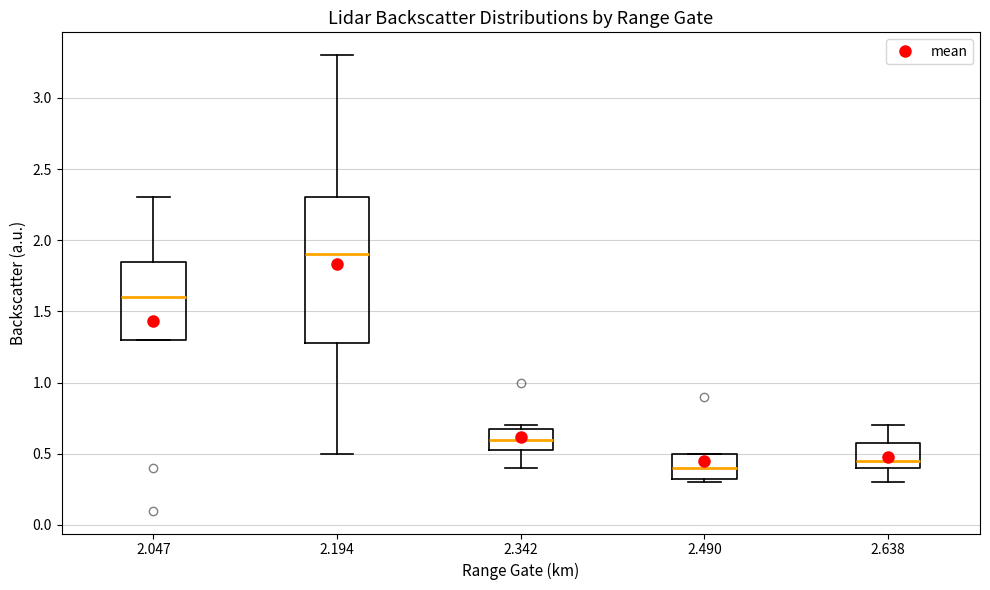

Reading left to right, read every box against the y-axis: the position of its median line, the range the box covers, and the ends of its whiskers. The values are not printed on the chart, so give them approximately, as read against the axis.

2.047: median 1.60, box 1.30 to 1.85, whiskers 1.30 to 2.30
2.194: median 1.90, box 1.30 to 2.30, whiskers 0.50 to 3.30
2.342: median 0.60, box 0.55 to 0.70, whiskers 0.40 to 0.70 (just above the box's upper edge)
2.490: median 0.40, box 0.35 to 0.50, whiskers 0.30 to 0.50
2.638: median 0.45, box 0.40 to 0.60, whiskers 0.30 to 0.70